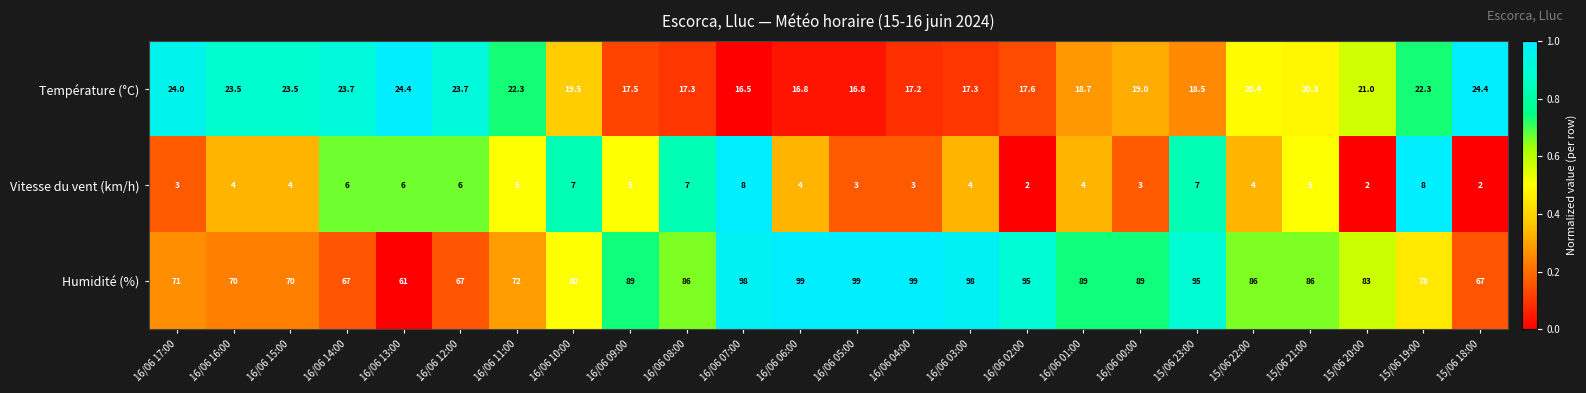

What is the difference between the highest and lowest values at 16/06 17:00?

68.0